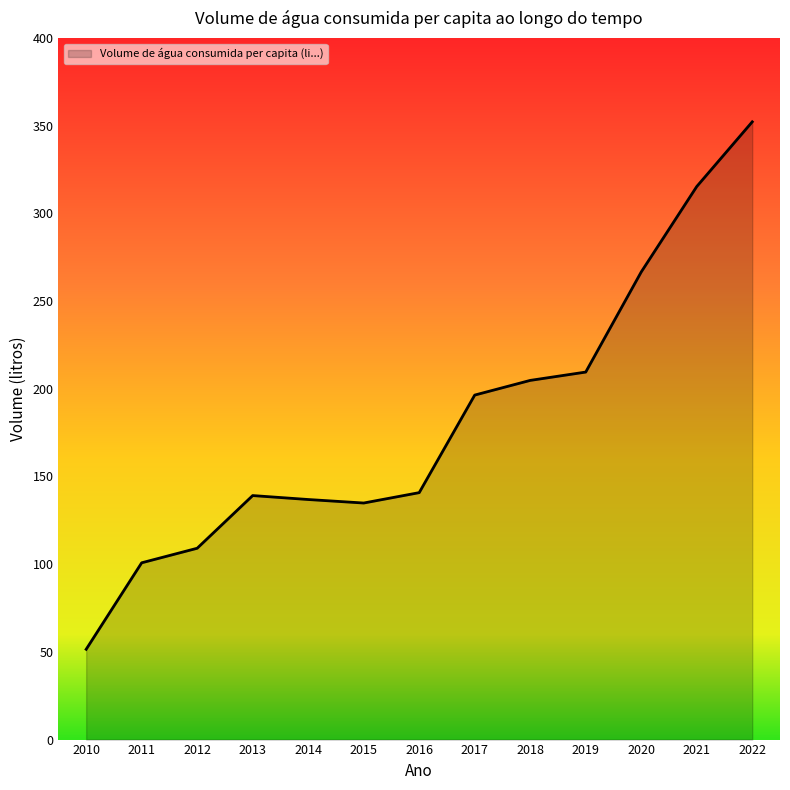

What is the average value?

181.4